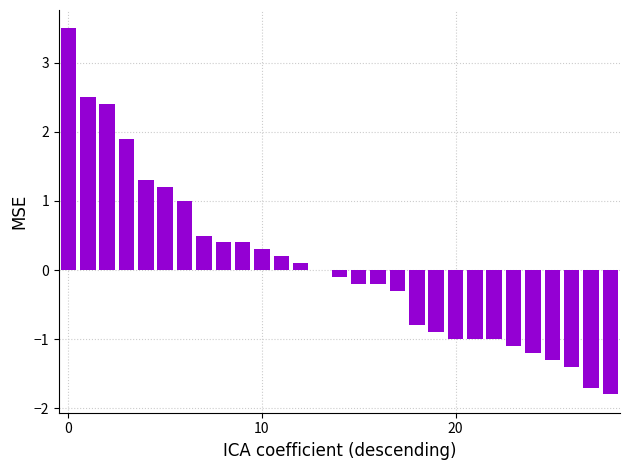

What is the greatest value displayed?

3.5